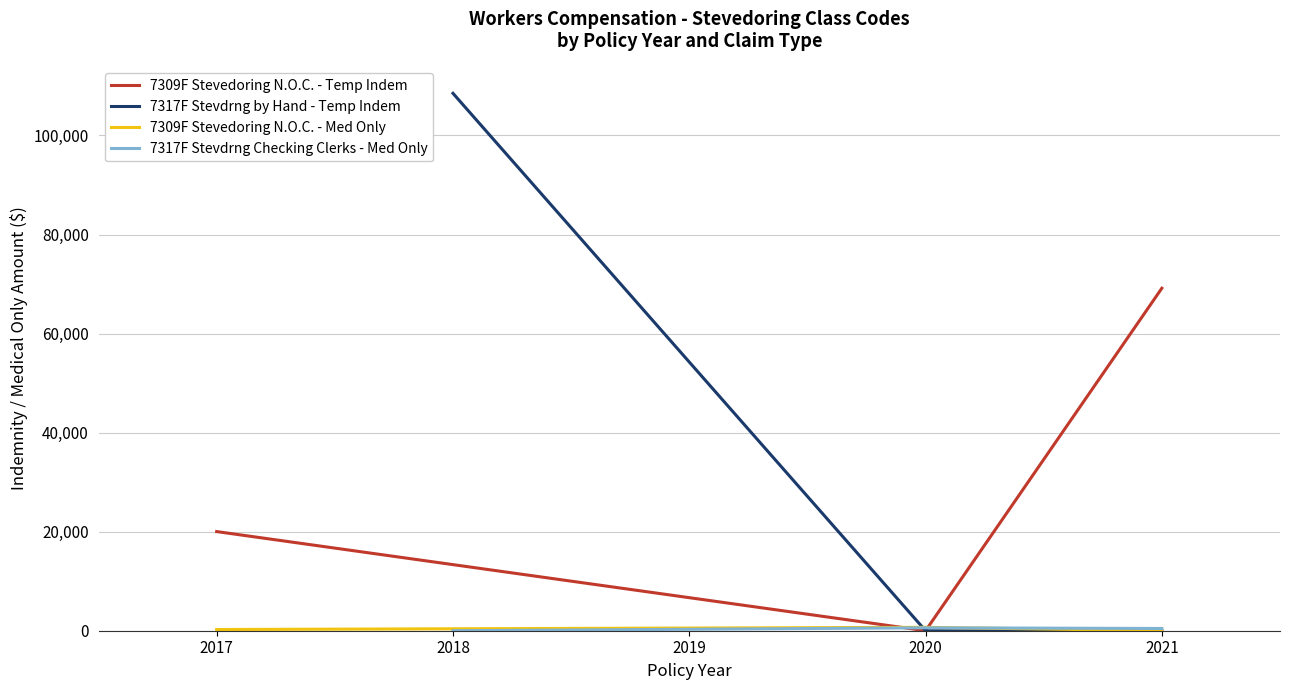

Which series has the widest spread of values?

7317F Stevdrng by Hand - Temp Indem